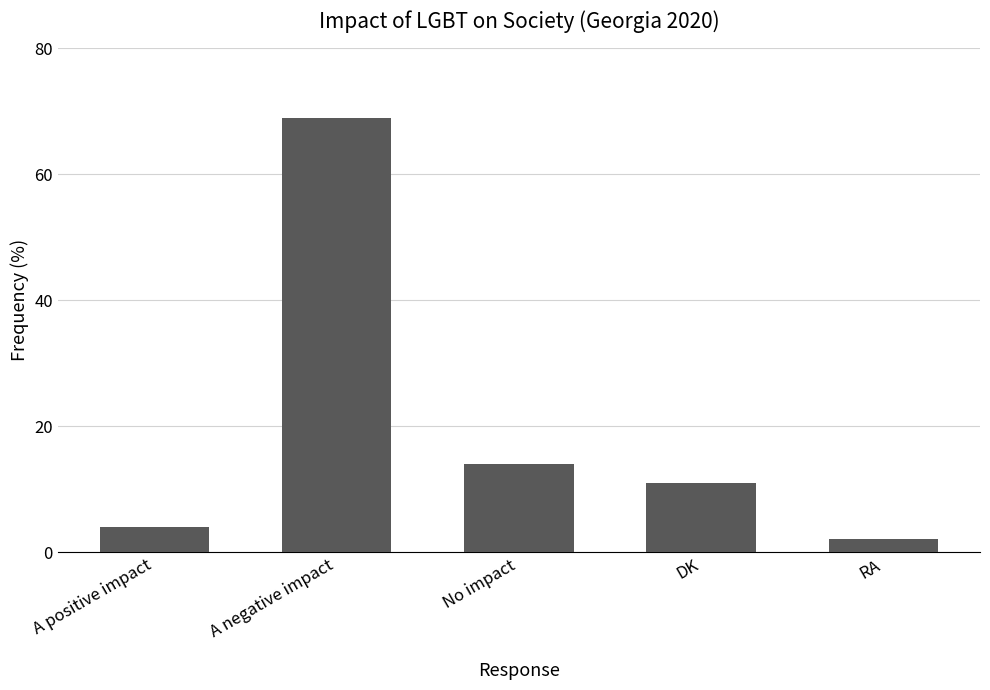

Which has a higher value, A positive impact or DK?

DK